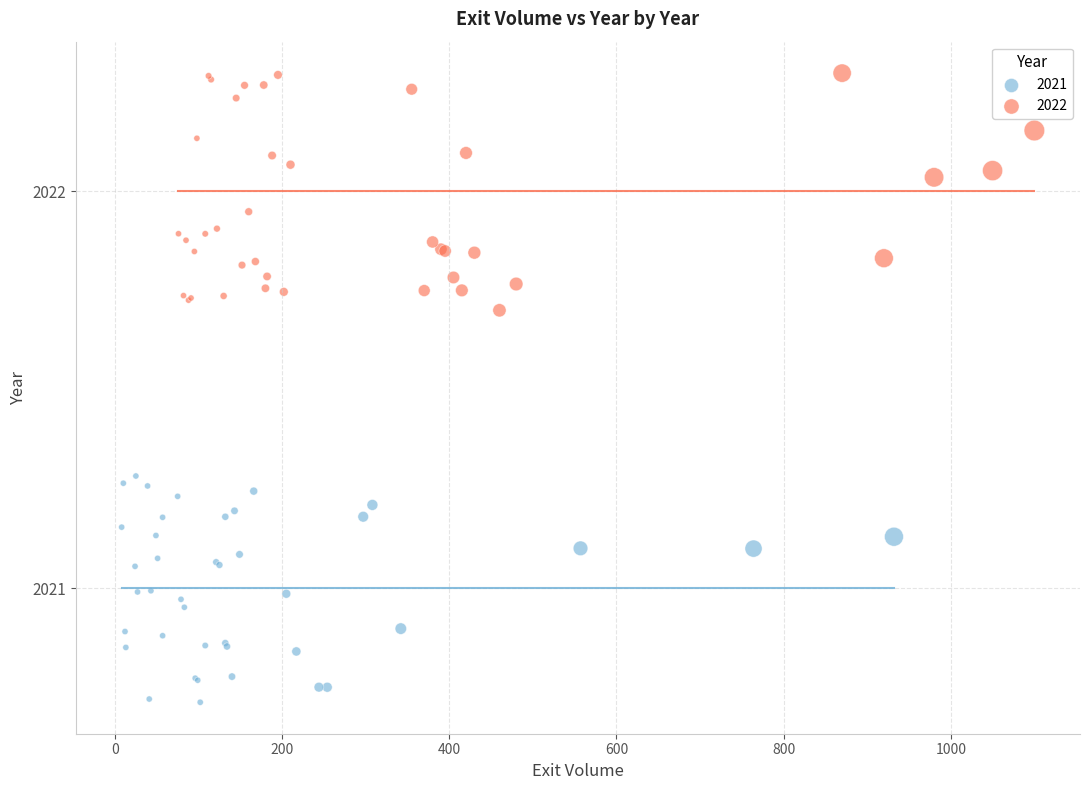

Which series contains the highest Y value?

2022